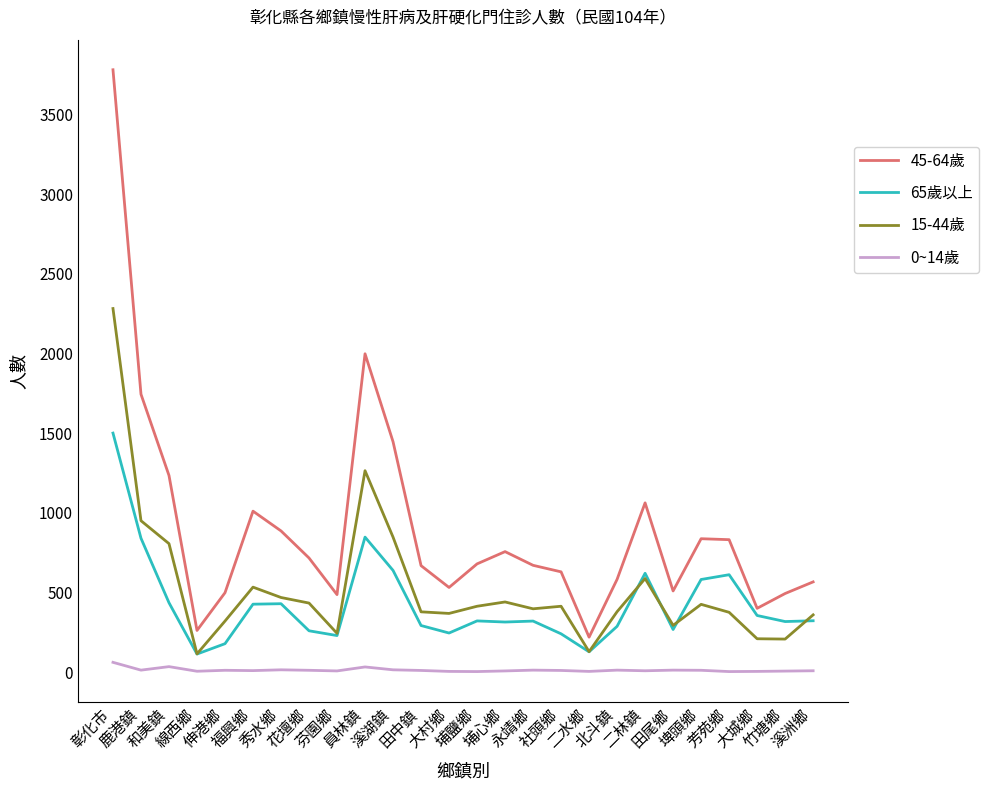

Which series has the widest spread of values?

45-64歲